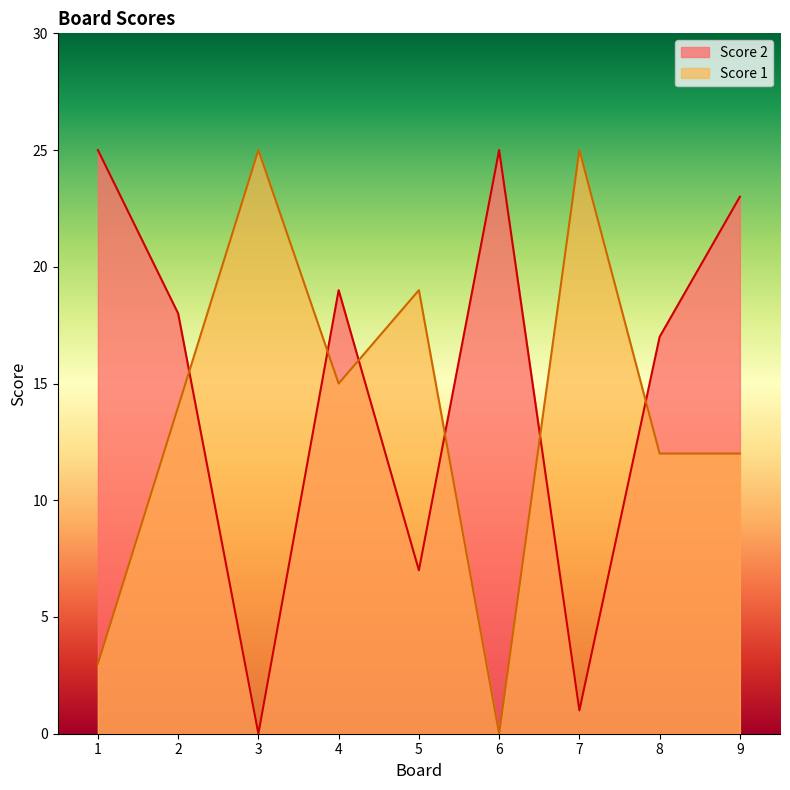

Which series changed the most between 8 and 9?

Score 2